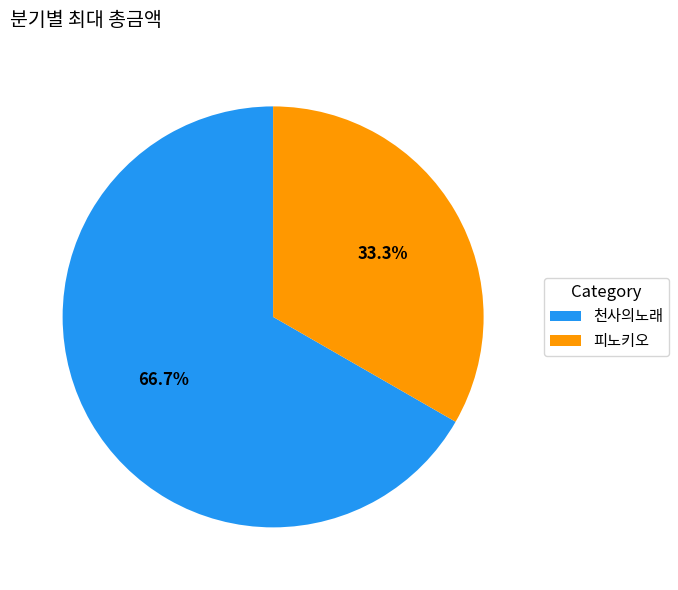

The 피노키오 slice represents 19% of the pie. True or false?

False